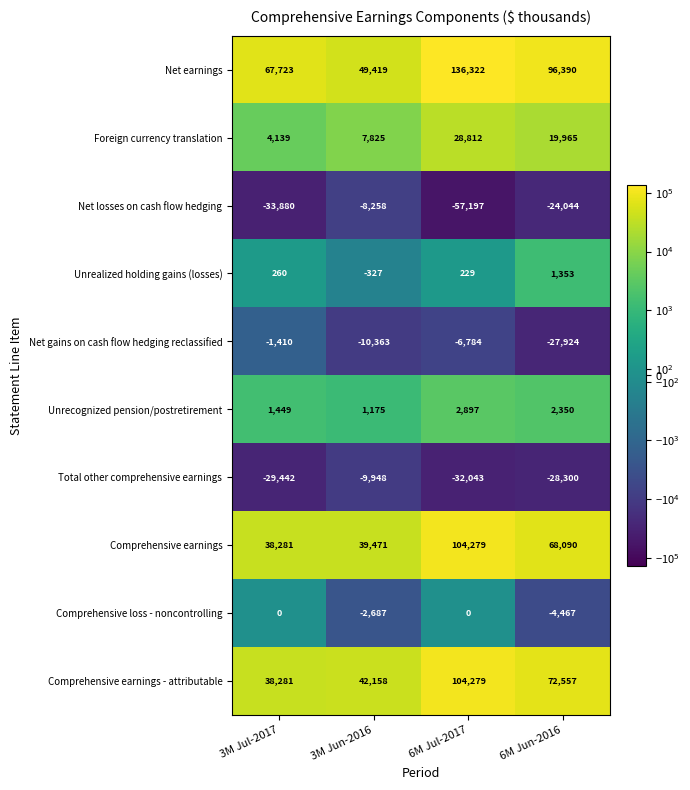

Between 3M Jun-2016 and 6M Jun-2016, which series saw the biggest shift?

Net earnings